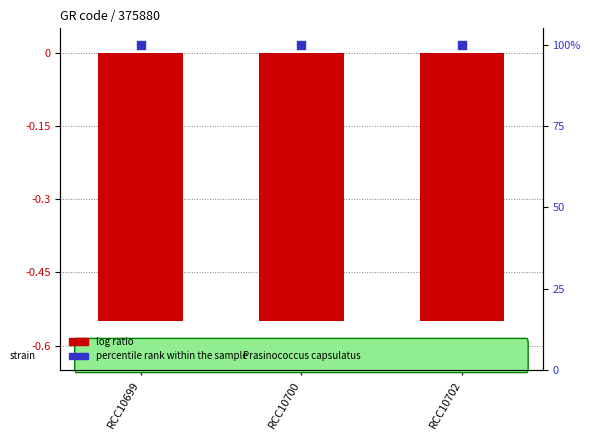

At which category is the sum across all series the highest?

RCC10699